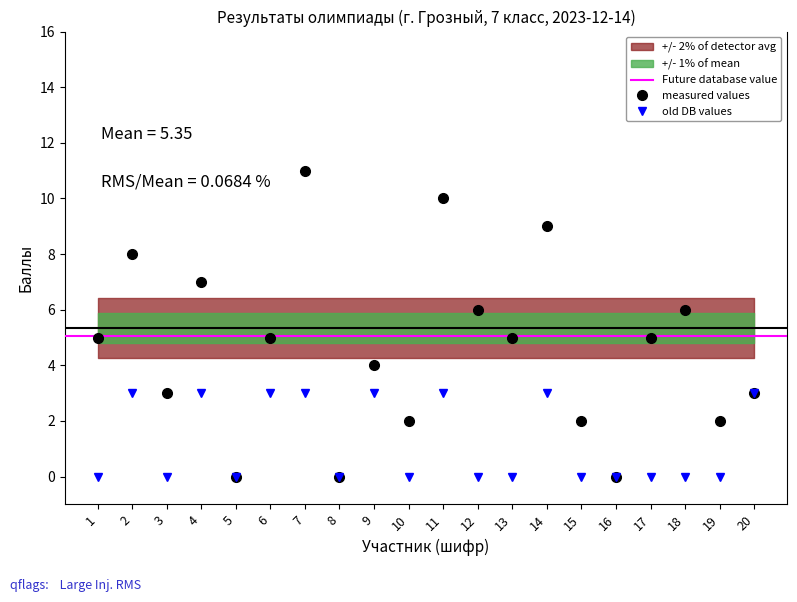

At which category does old DB values reach its first local valley?

3